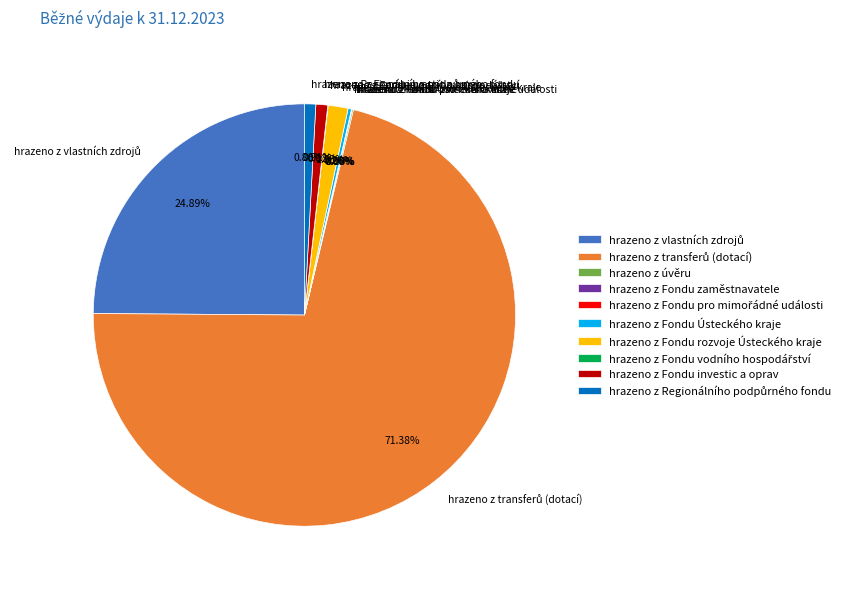

Does any single category account for the majority?

Yes